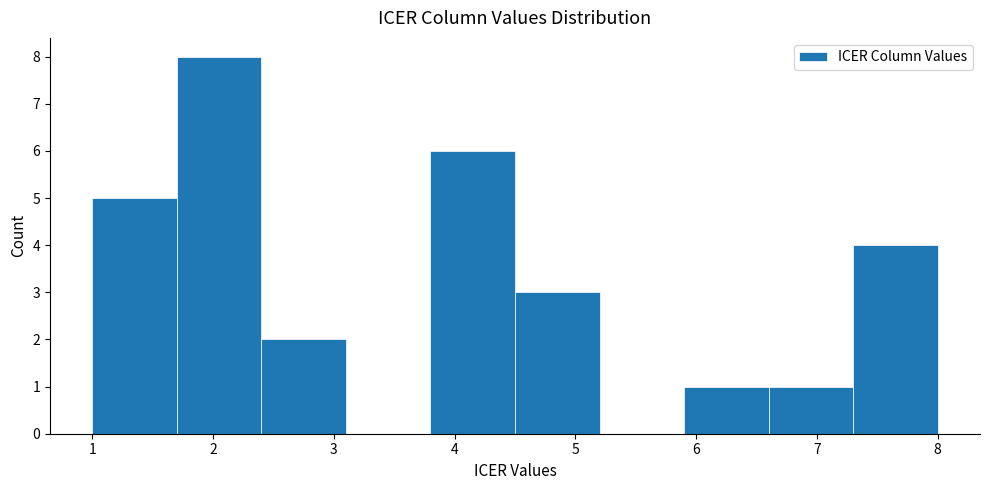

Which range on the x-axis has the tallest bar?

1.7 to 2.4